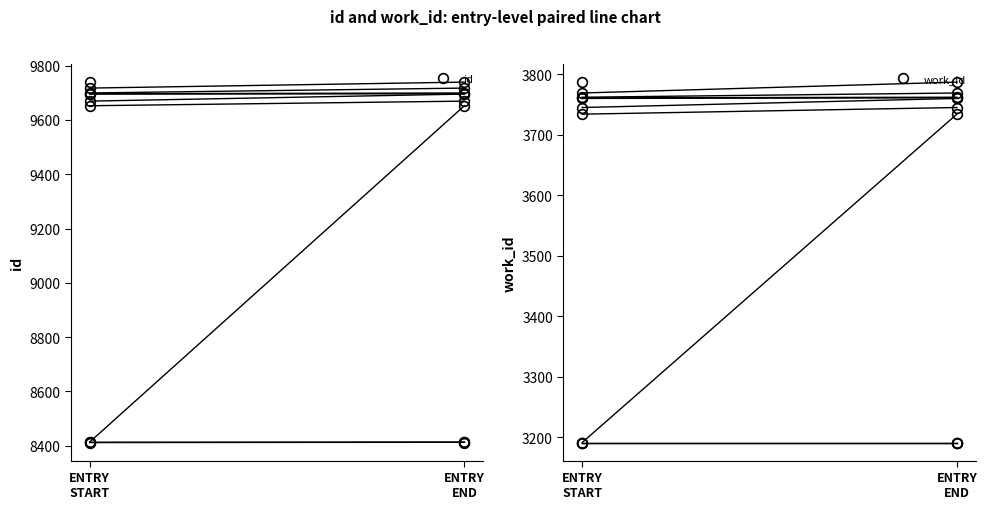

Is the value of work_id at ENTRY START greater than the value of id at ENTRY START?

No